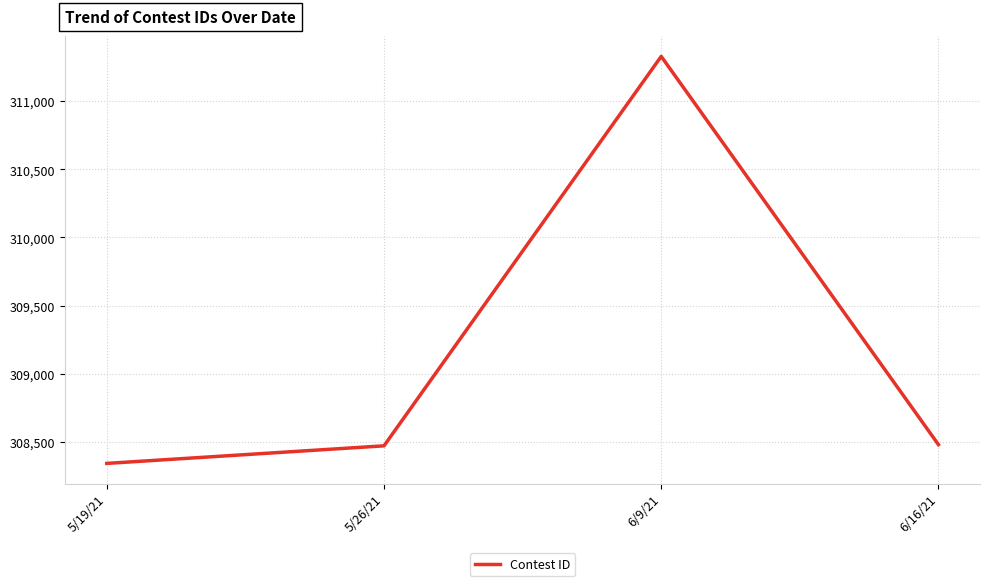

Which label corresponds to the smallest value in the chart?

5/19/21